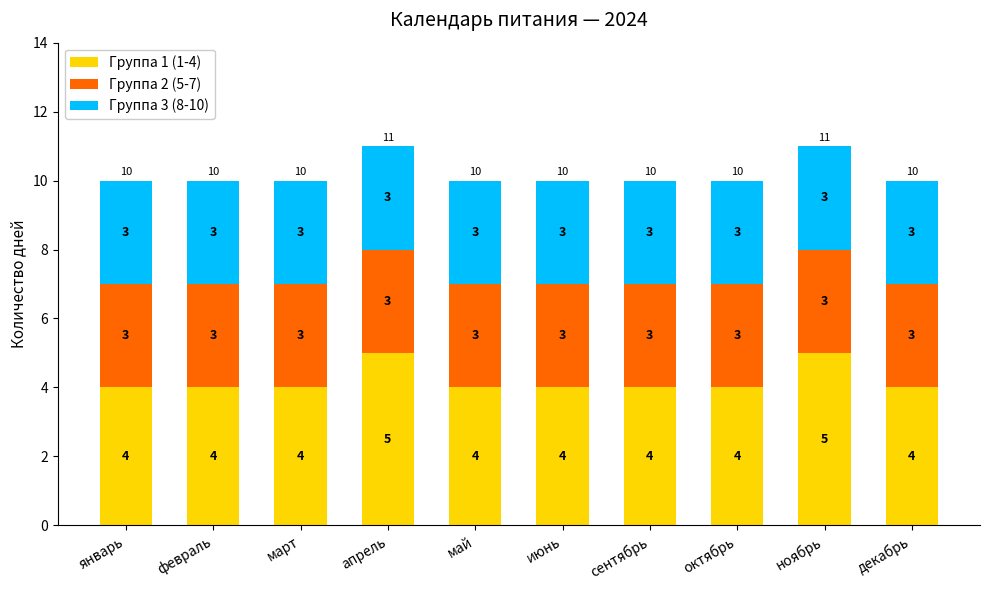

Reading left to right, list the values for the Группа 1 (1-4) series.

4	4	4	5	4	4	4	4	5	4